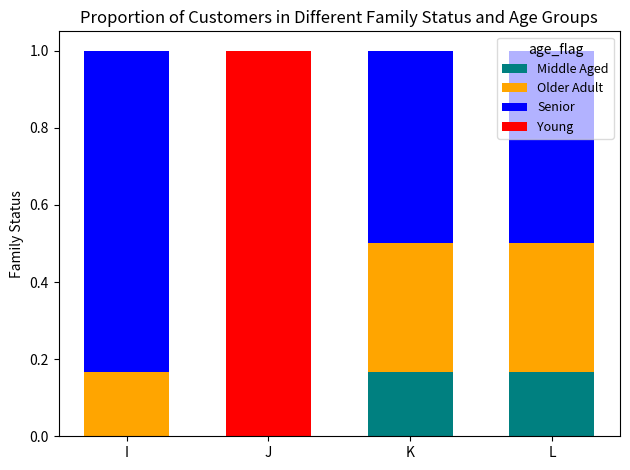

What is the total value across all series at I?

1.0